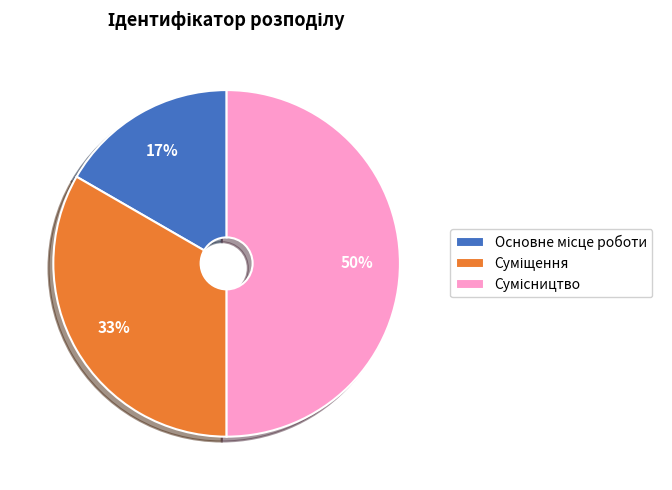

To the nearest percent, what is the difference between the largest and smallest slice percentages?

33%